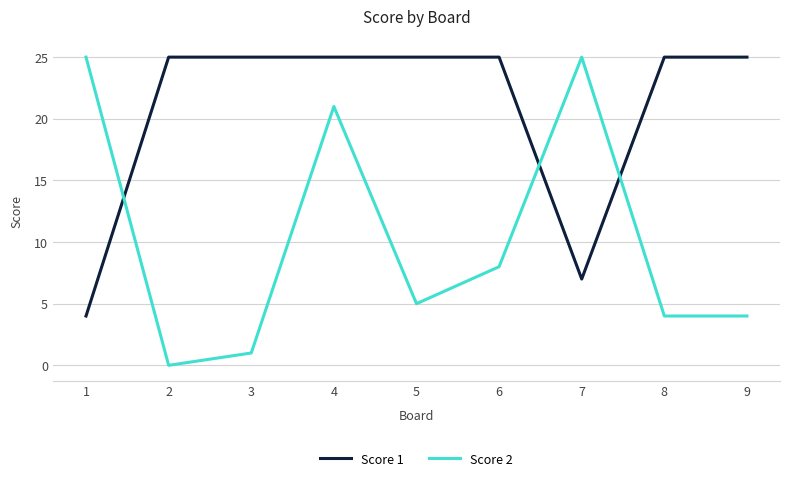

At which label is Score 1 closest to 14?

7